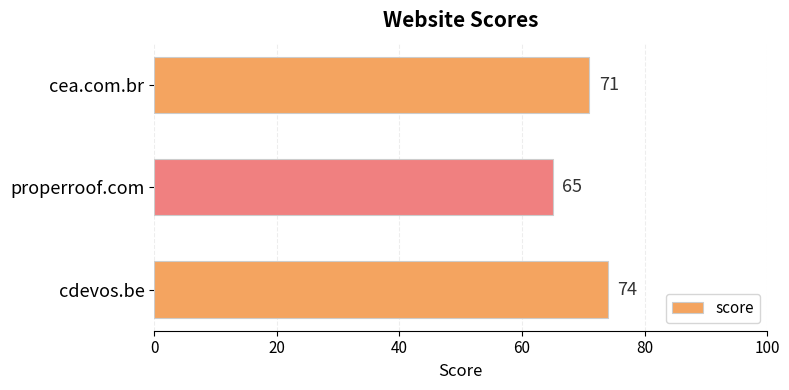

What is the value of the 1st bar from the top?

71